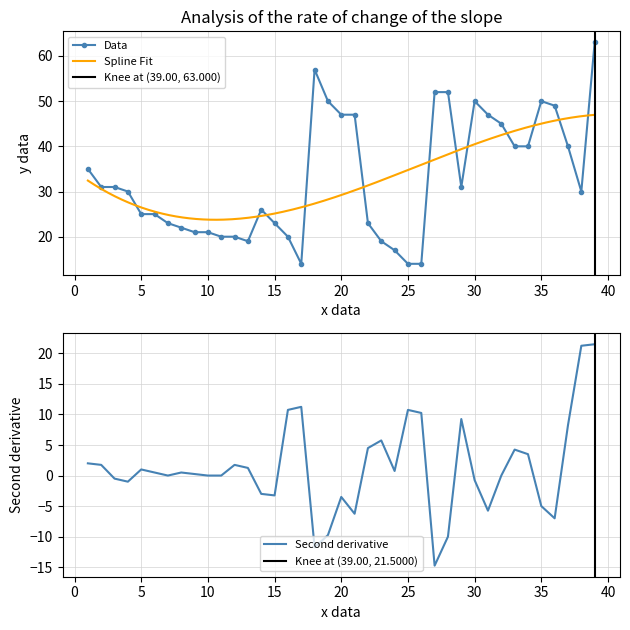

The chart shows a value of 19 at 13. True or false?

True